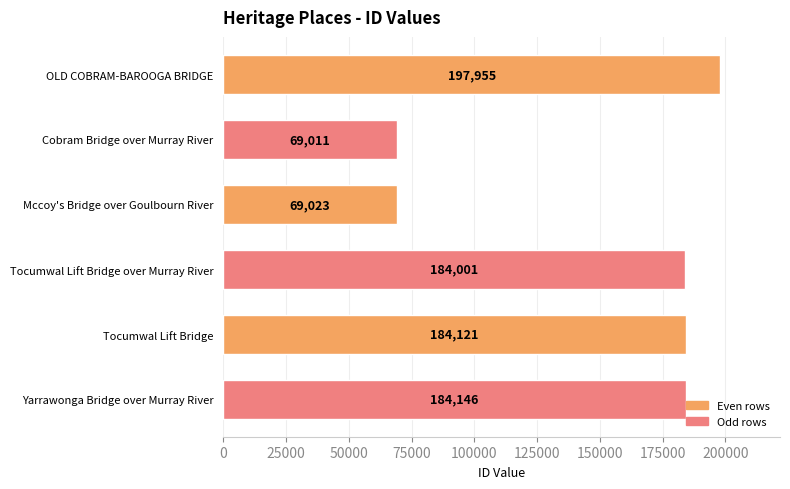

Count the number of data series in this chart.

1